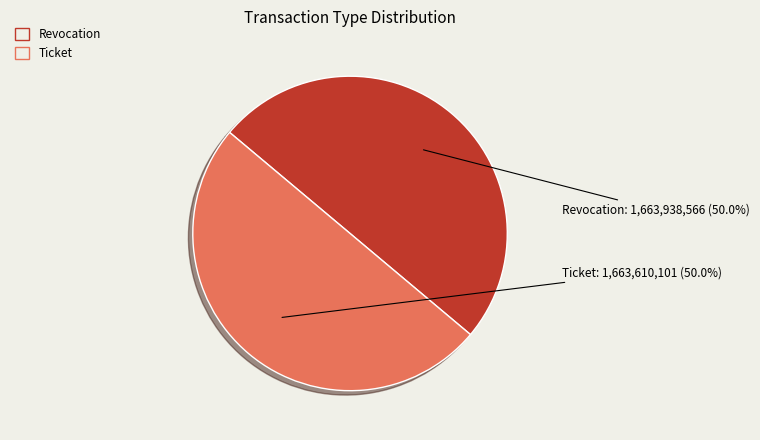

Is the sum of Revocation and Ticket greater than half?

Yes